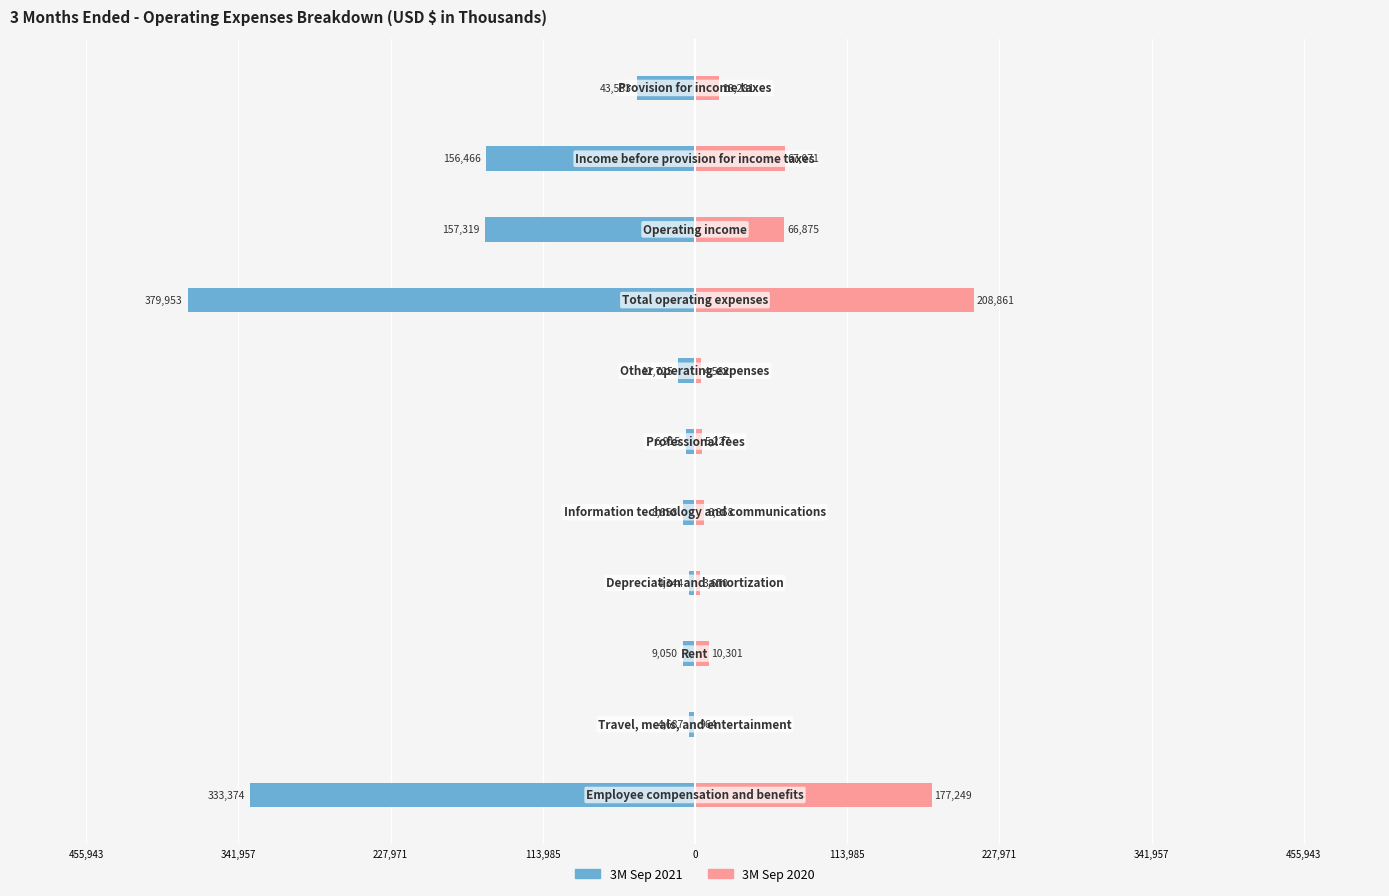

At how many categories does at least one series exceed -358271?

11